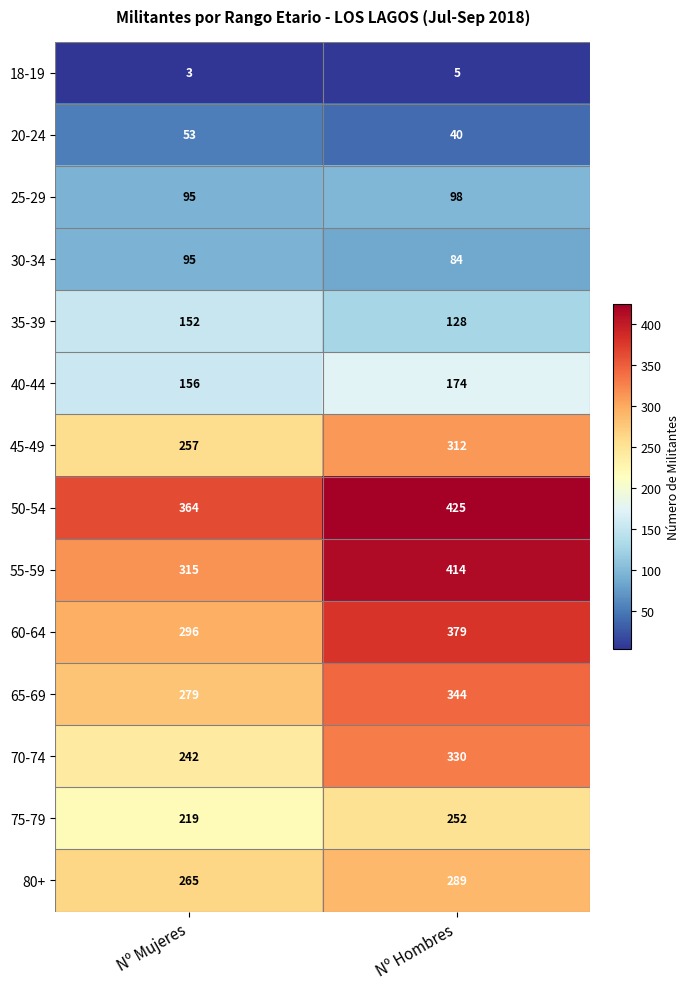

Reading right to left, list all the values displayed in this chart.

18-19: 5	3
20-24: 40	53
25-29: 98	95
30-34: 84	95
35-39: 128	152
40-44: 174	156
45-49: 312	257
50-54: 425	364
55-59: 414	315
60-64: 379	296
65-69: 344	279
70-74: 330	242
75-79: 252	219
80+: 289	265